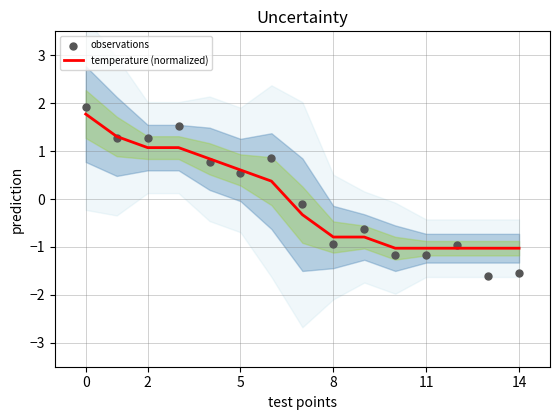

At how many categories does at least one series exceed 1?

4